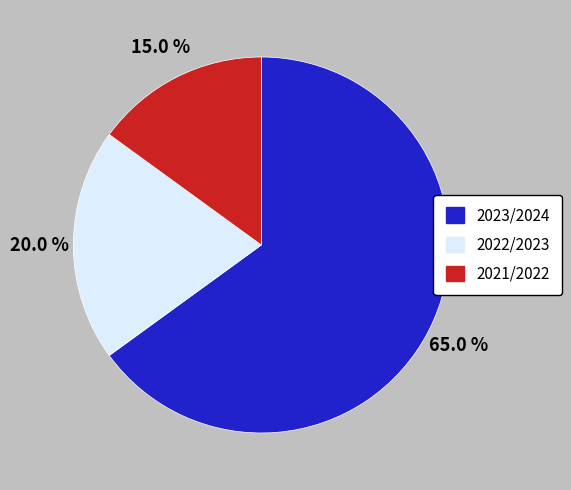

To the nearest percent, what is the combined percentage of 2023/2024 and 2022/2023?

85%